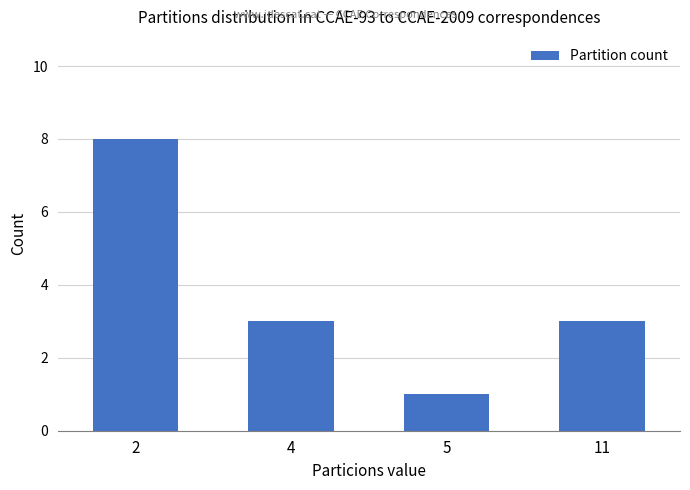

How many categories are shown in the chart?

4